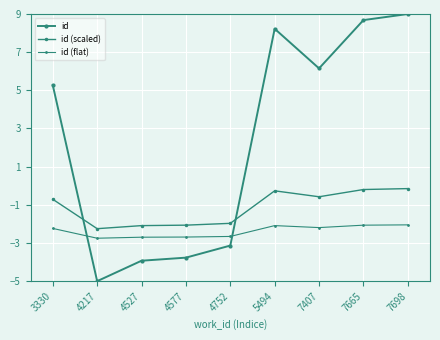

What is the average value of the id (flat) series?

-2.4